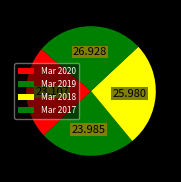

How many slices are in this pie chart?

4